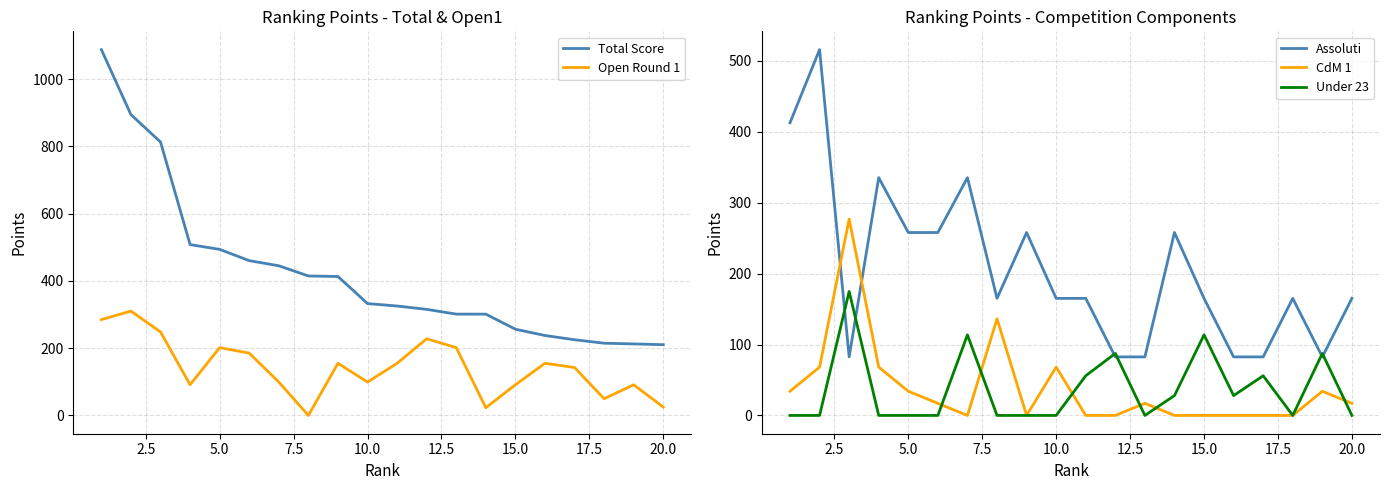

What is the highest value of the CdM 1 series?

276.9